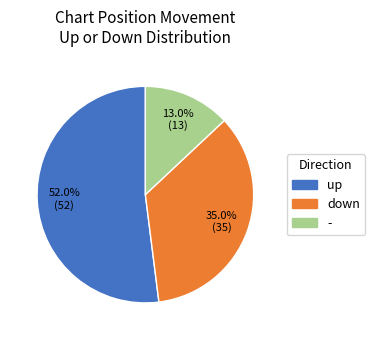

Is it true that - is 23% of the pie?

False